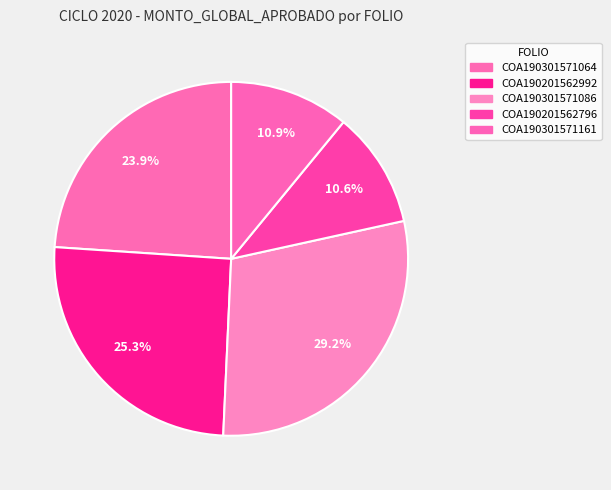

Do COA190301571064 and COA190301571161 together represent more than half of the pie?

No